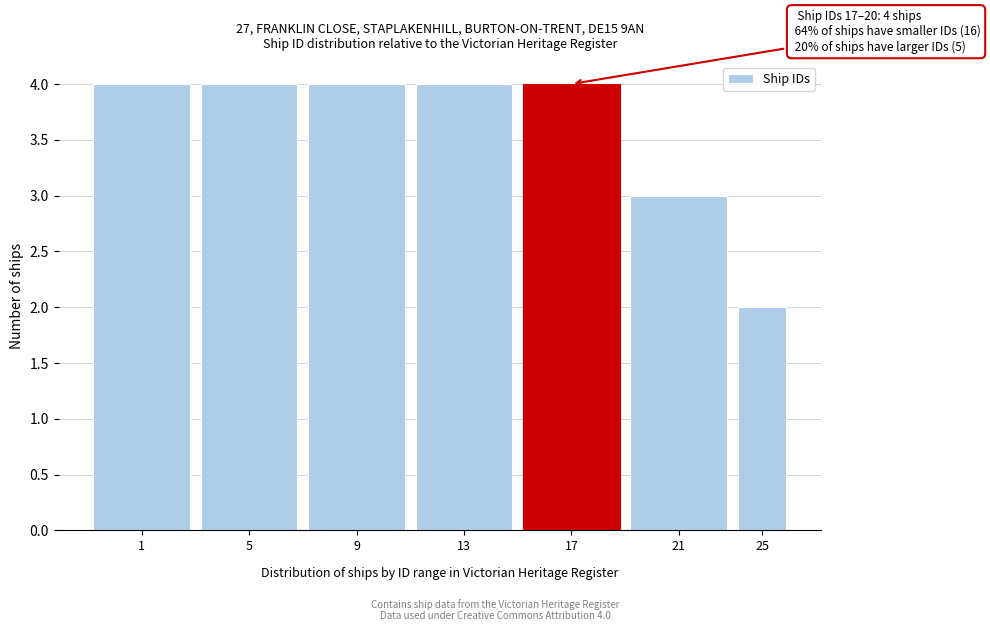

Reading right to left, list all the values displayed in this chart.

25=2	21=3	17=4	13=4	9=4	5=4	1=4